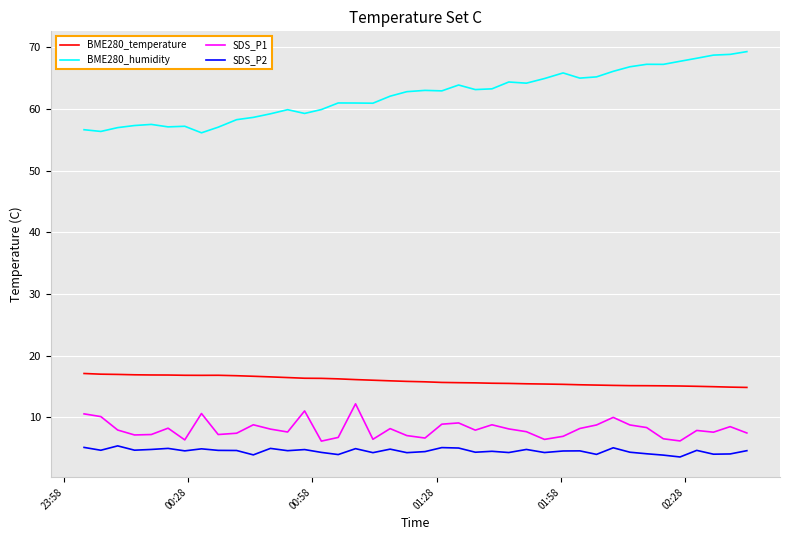

Rank the series by their maximum value, from lowest to highest.

SDS_P2, SDS_P1, BME280_temperature, BME280_humidity